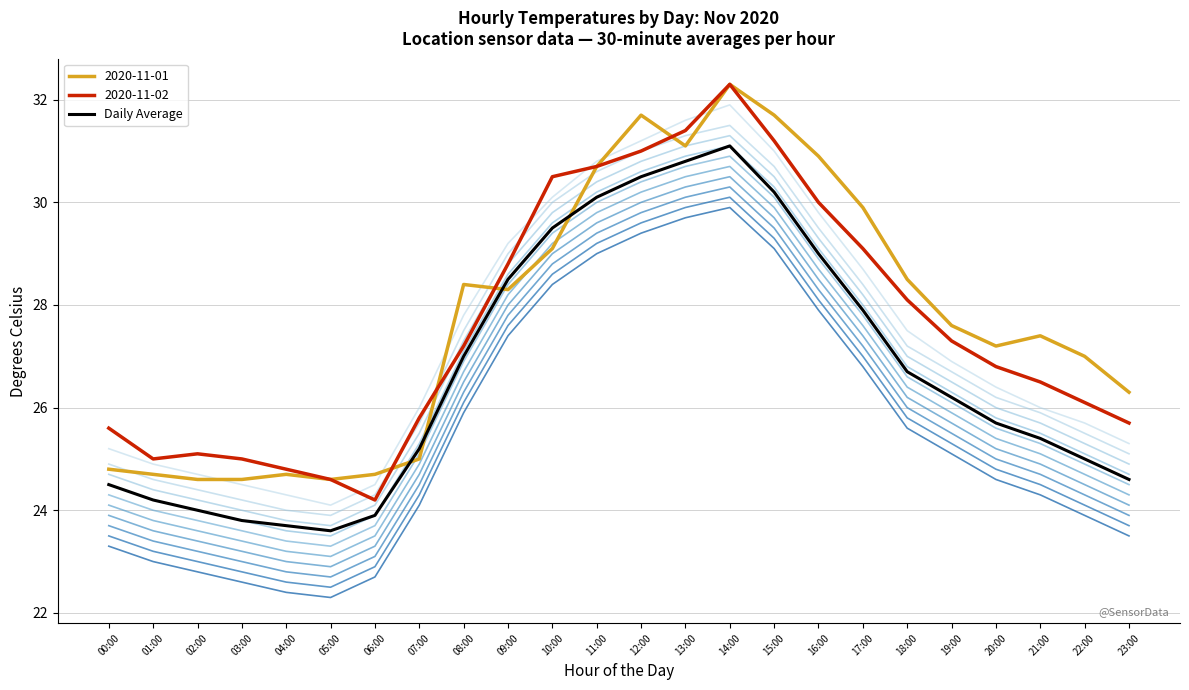

The chart shows a value of 29.0 at 16:00. True or false?

True